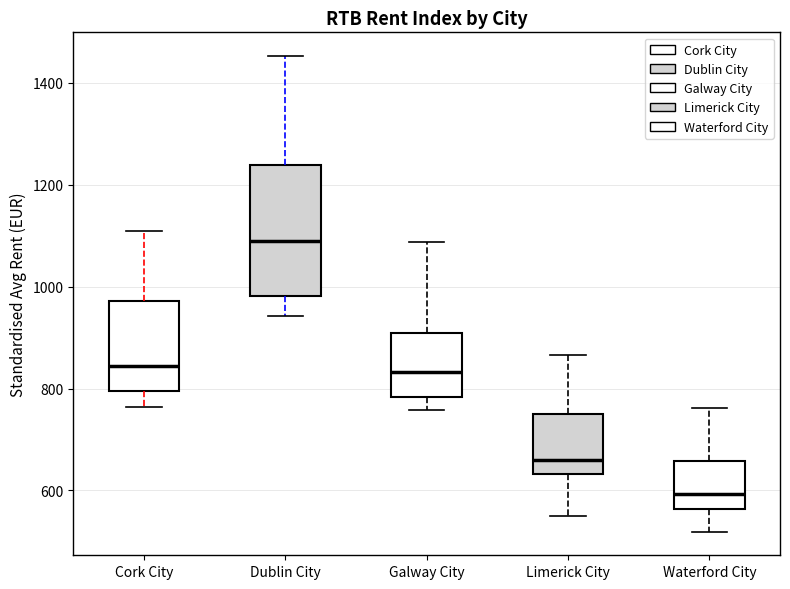

Reading left to right, read every box against the y-axis: the position of its median line, the range the box covers, and the ends of its whiskers. The values are not printed on the chart, so give them approximately, as read against the axis.

Cork City: median 840, box 800 to 980, whiskers 760 to 1100
Dublin City: median 1100, box 980 to 1240, whiskers 940 to 1460
Galway City: median 840, box 780 to 900, whiskers 760 to 1080
Limerick City: median 660, box 640 to 760, whiskers 540 to 860
Waterford City: median 600, box 560 to 660, whiskers 520 to 760